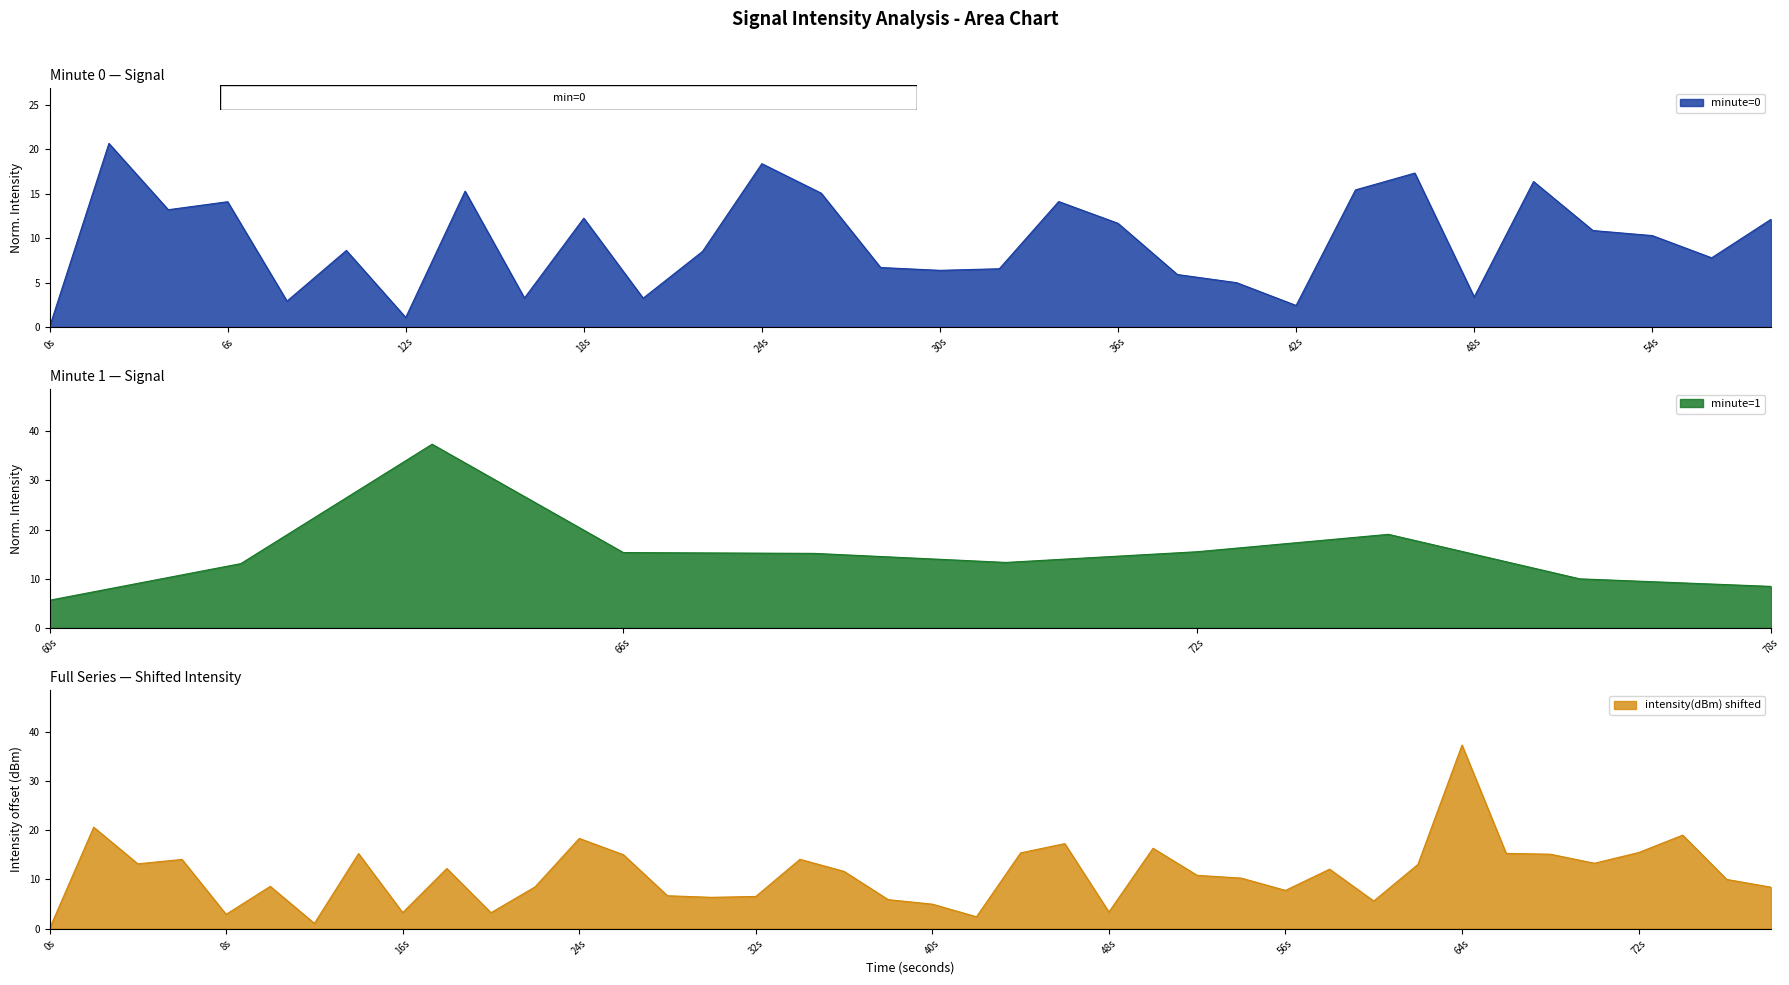

What is the highest value of the intensity(dBm) shifted series?

37.4